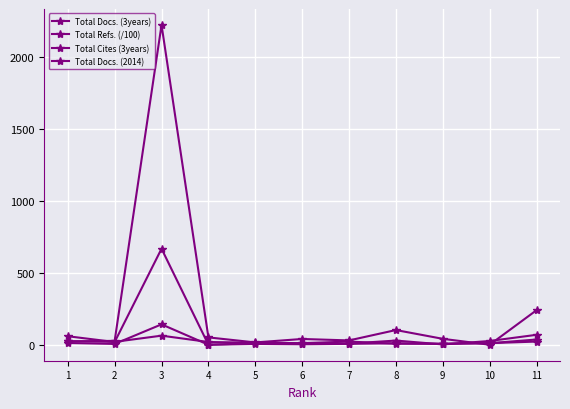

At how many categories does at least one series exceed 139?

2